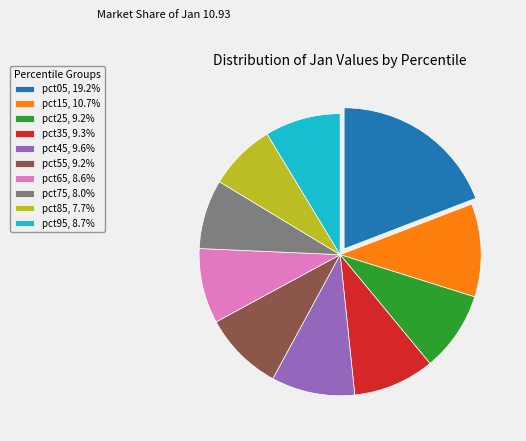

True or false: pct35 accounts for 1% of the total.

False